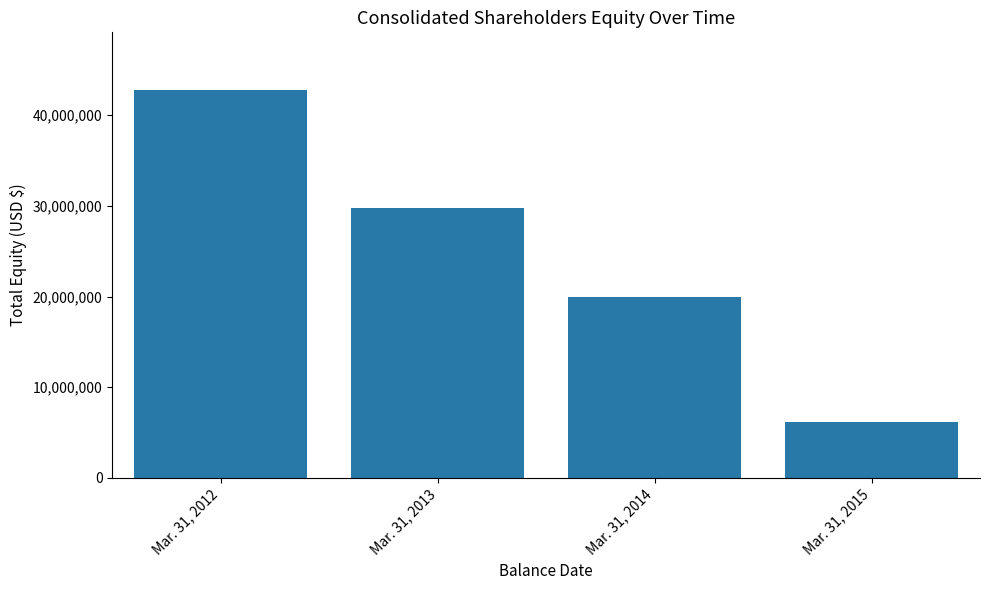

True or false: the data shows 6144269 at Mar. 31, 2015.

True